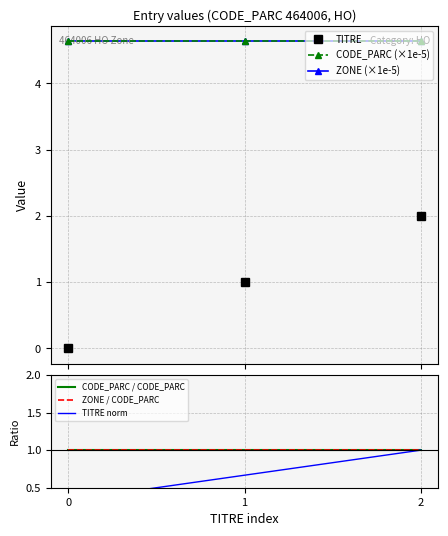

Between 0 and 2, which series saw the biggest shift?

TITRE